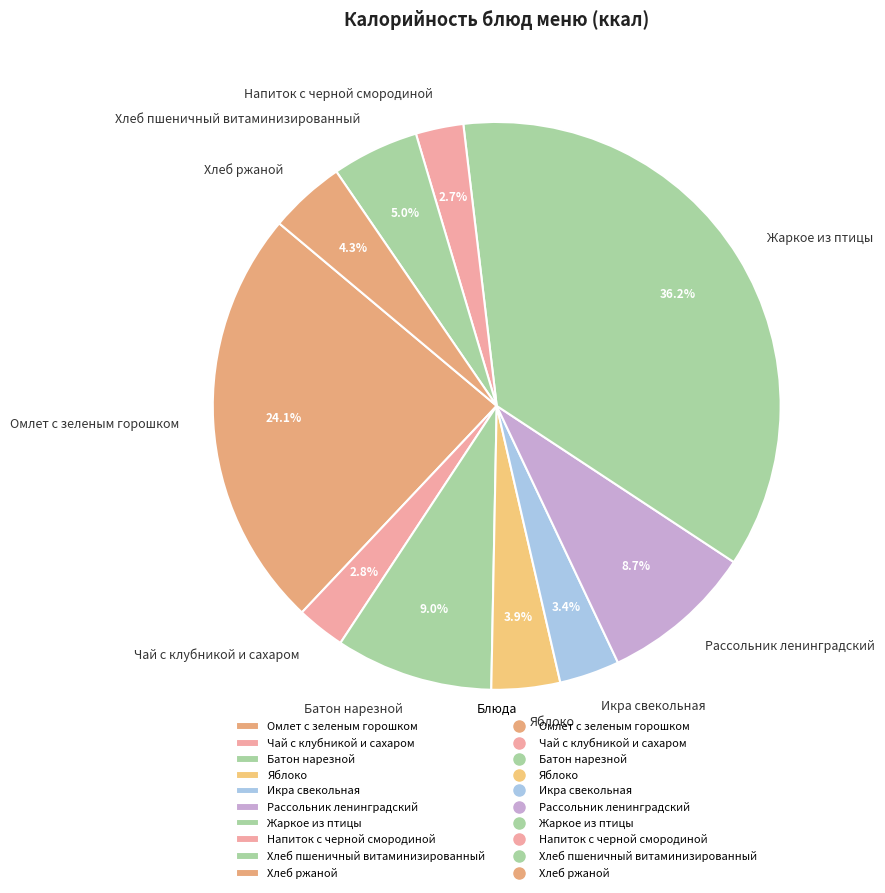

Which category has the biggest portion of the pie?

Жаркое из птицы